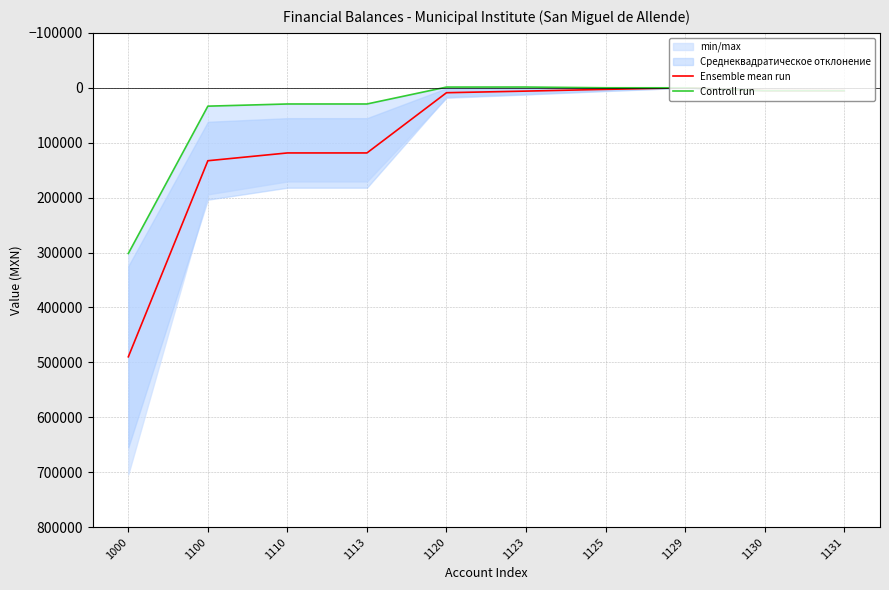

What is the minimum value for Controll run?

-1340.9